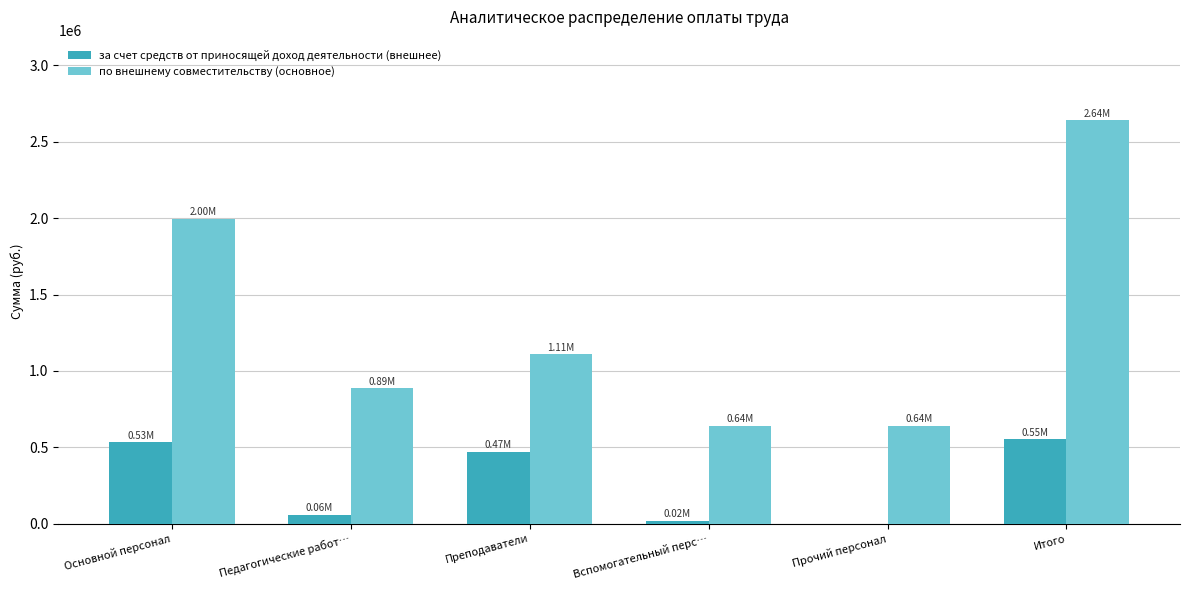

Between Педагогические работ… and Прочий персонал, which series saw the biggest shift?

по внешнему совместительству (основное)